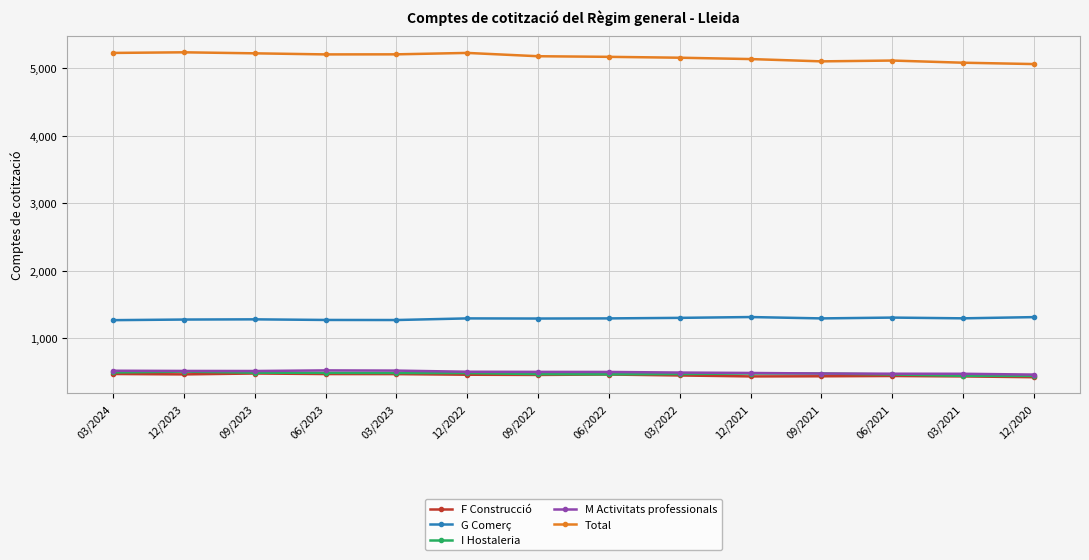

At which label does Total first exceed 5179?

03/2024